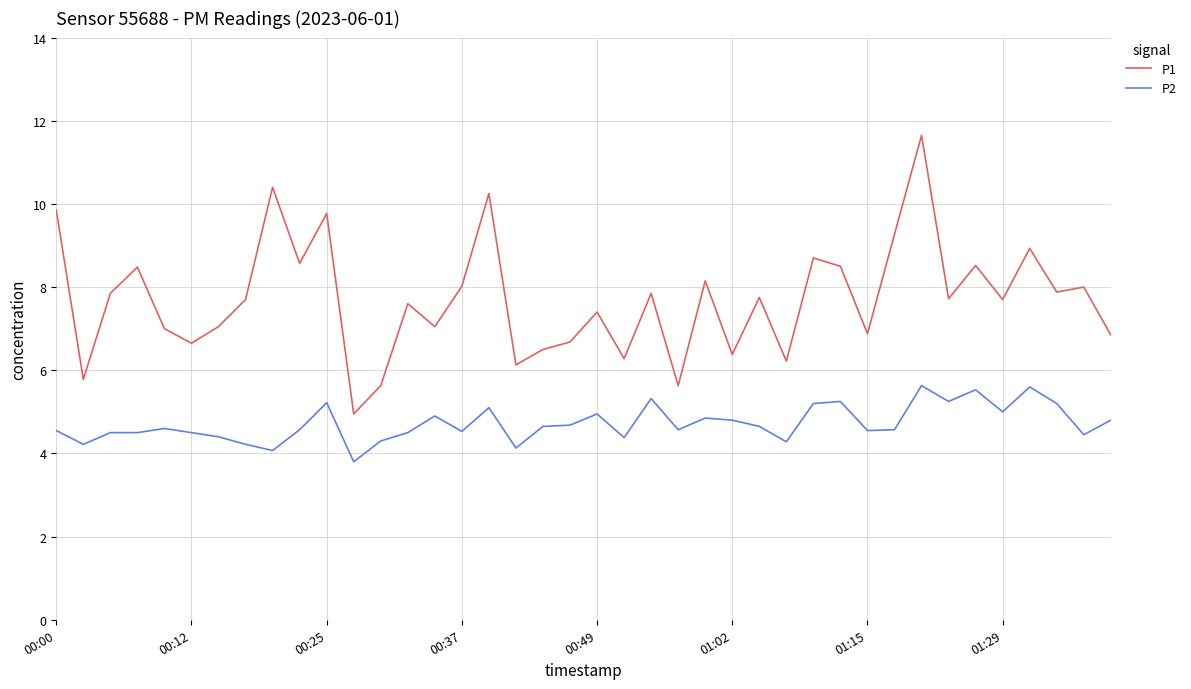

Rank the series by their average value, from highest to lowest.

P1, P2